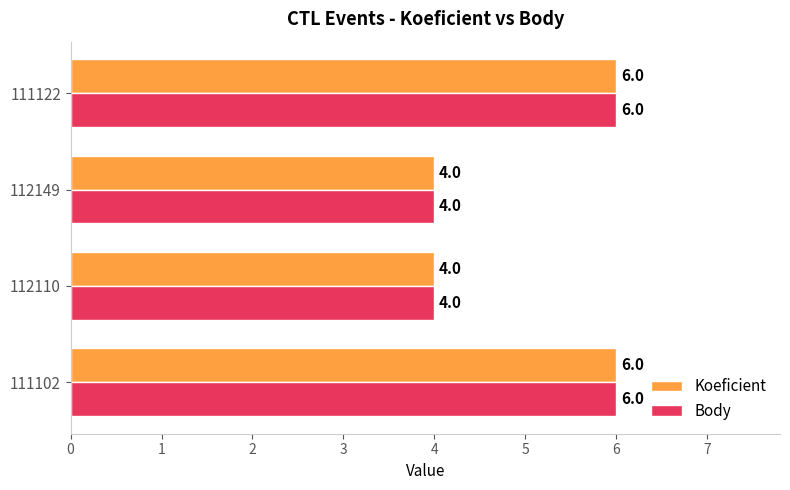

Count the Body values in the range 4 to 6.

4